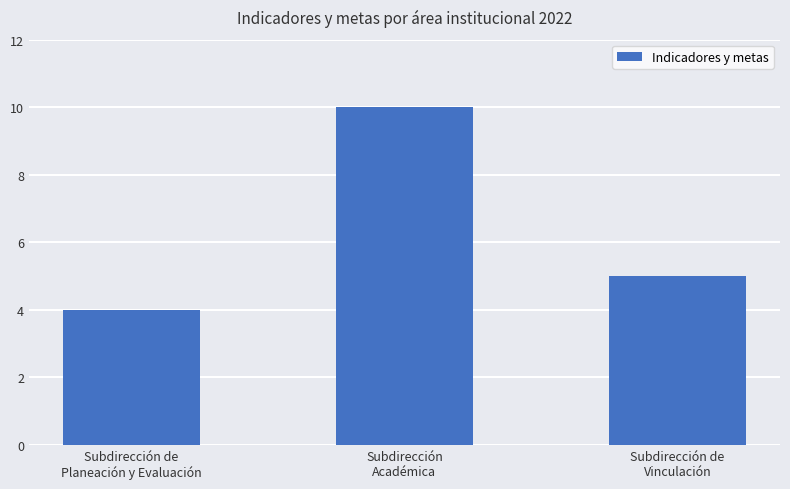

List the labels in order of value, smallest first.

Subdirección de
Planeación y Evaluación, Subdirección de
Vinculación, Subdirección
Académica